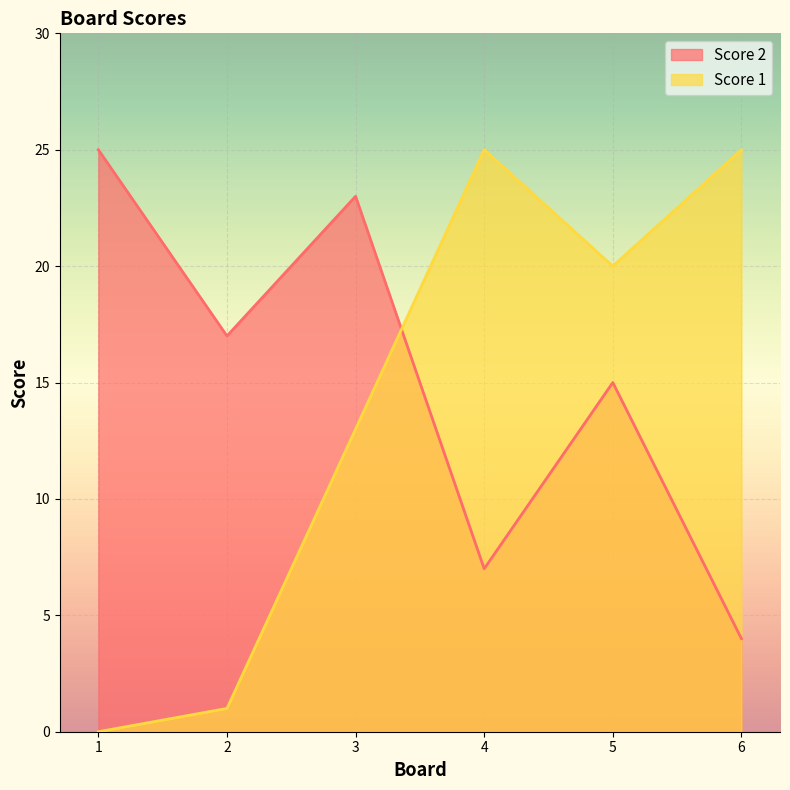

How many lines are shown in the chart?

2